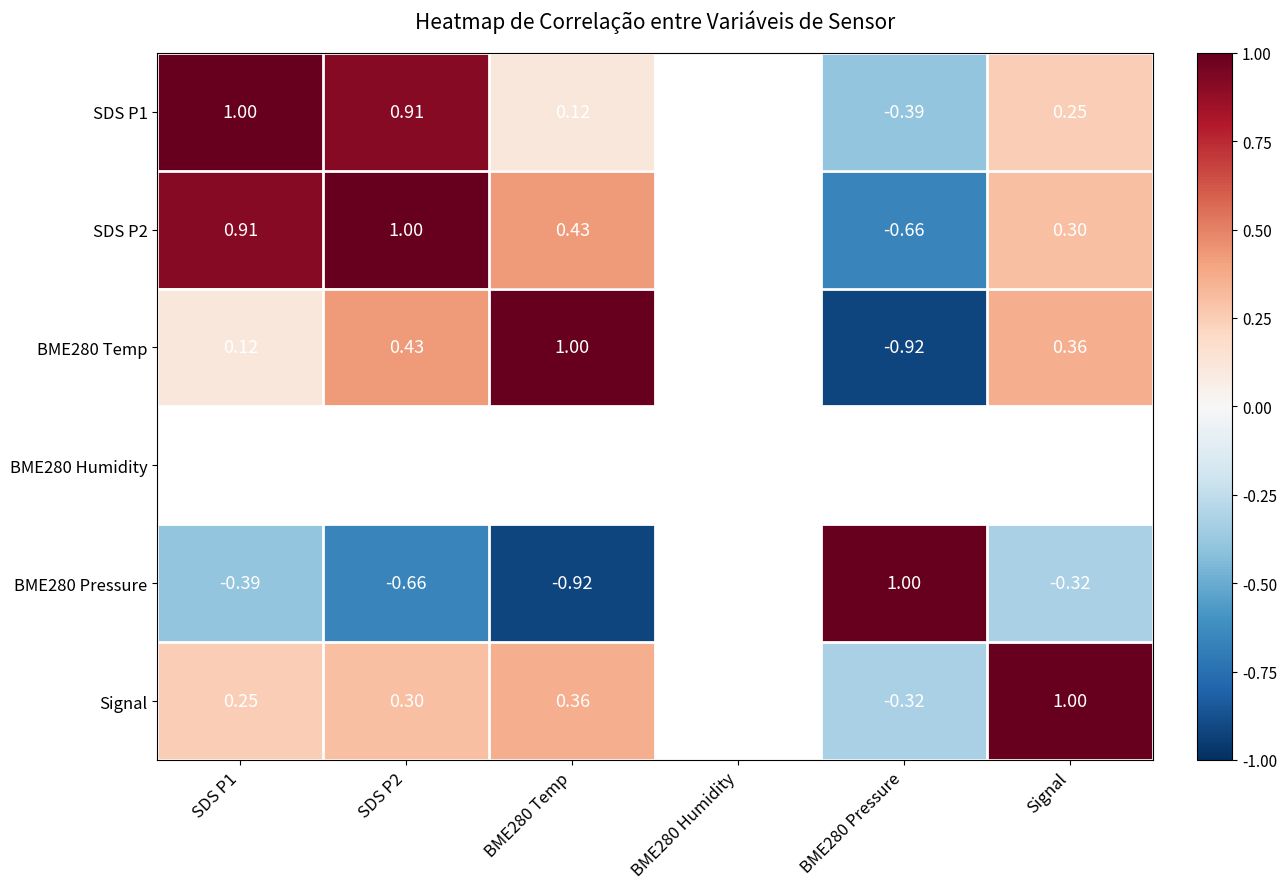

Is the value of BME280 Pressure at SDS P1 greater than the value of SDS P2 at SDS P1?

No